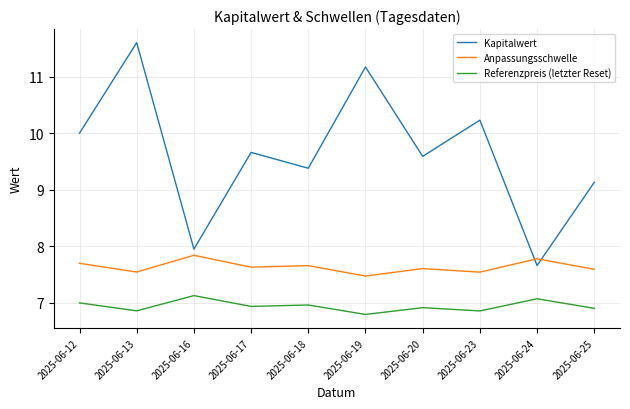

Reading left to right, list all the values displayed in this chart.

Kapitalwert: 10.0	11.6	8.0	9.7	9.4	11.2	9.6	10.2	7.7	9.1
Anpassungsschwelle: 7.7	7.5	7.8	7.6	7.7	7.5	7.6	7.5	7.8	7.6
Referenzpreis (letzter Reset): 7.0	6.9	7.1	6.9	7.0	6.8	6.9	6.9	7.1	6.9